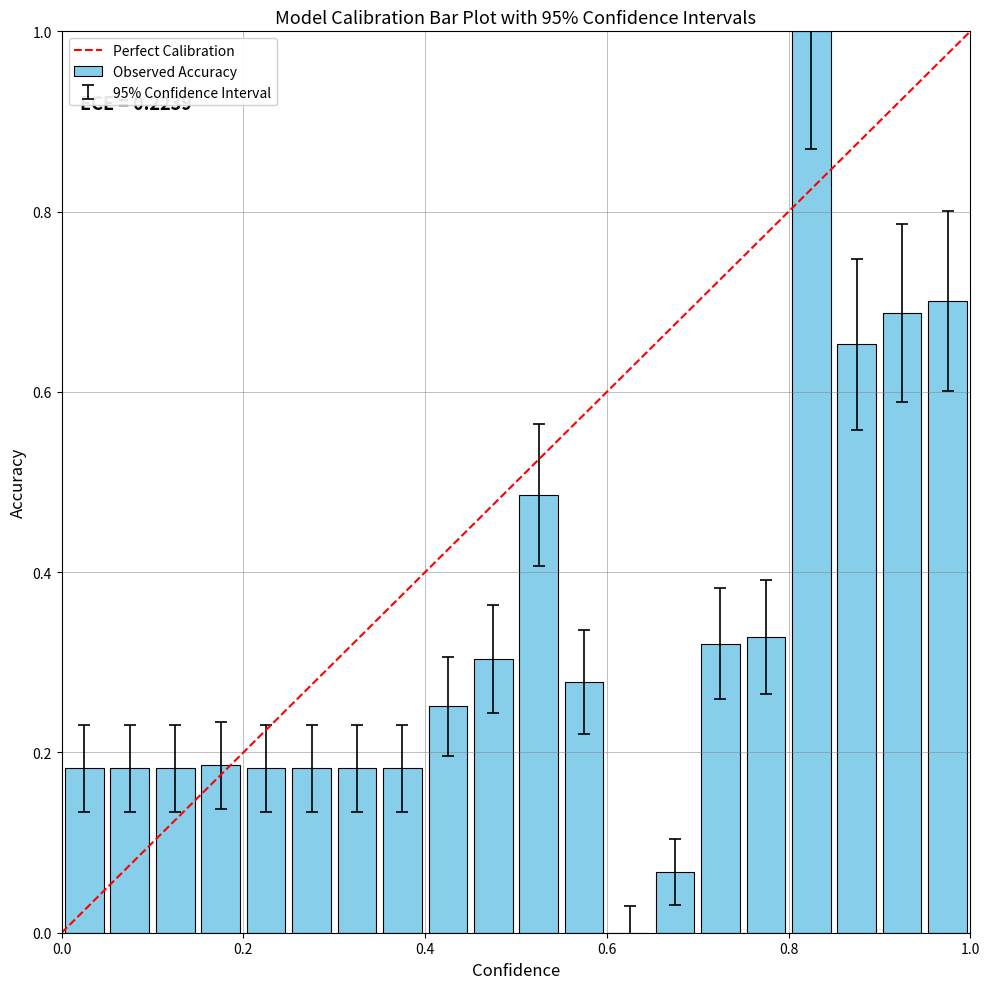

What is the maximum value shown in the chart?

1.0